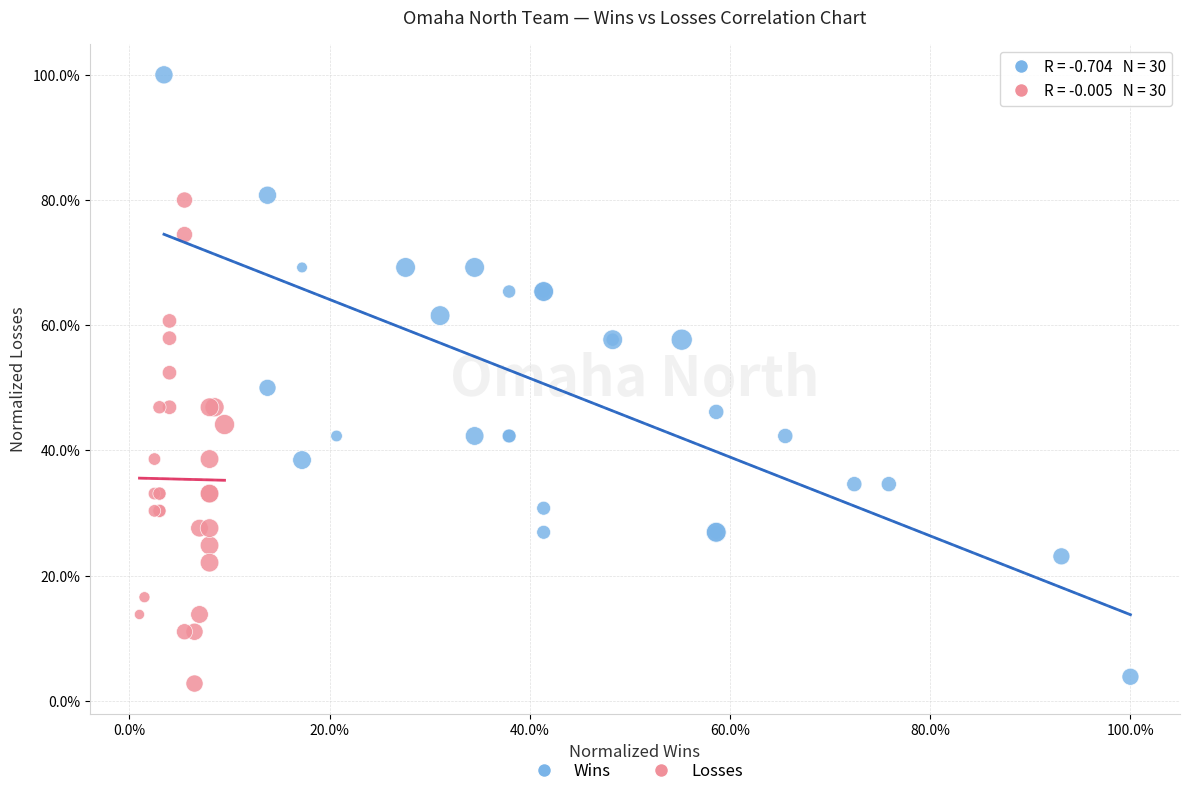

Which series contains the highest Y value?

Wins